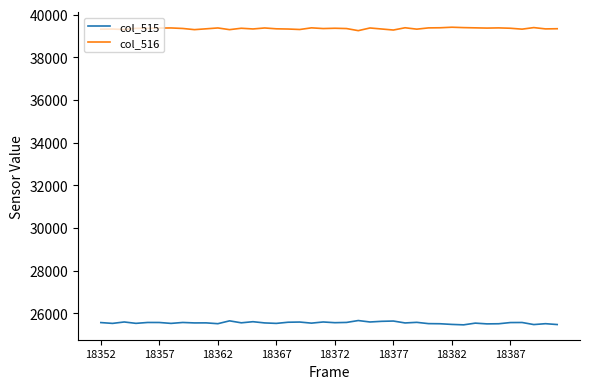

True or false: col_515 and col_516 cross at least once.

False